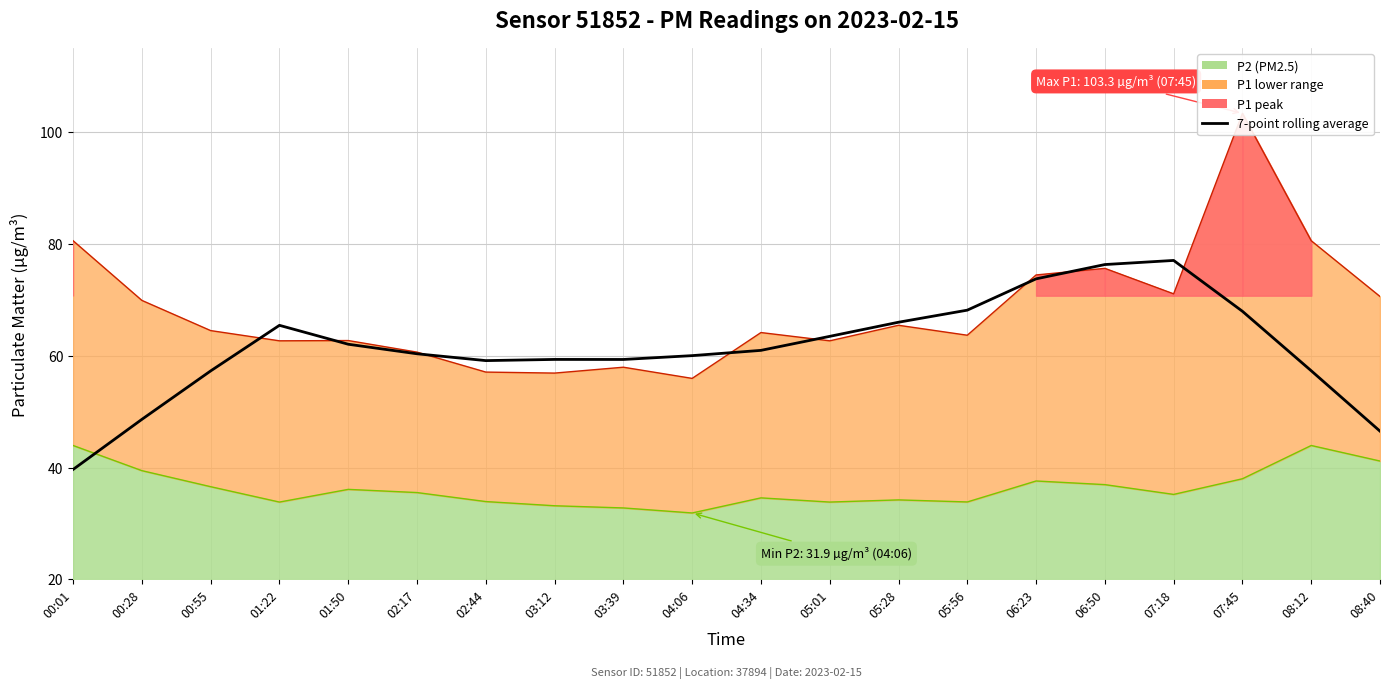

What is the value of the P1 point at the 18th from the left?

103.3